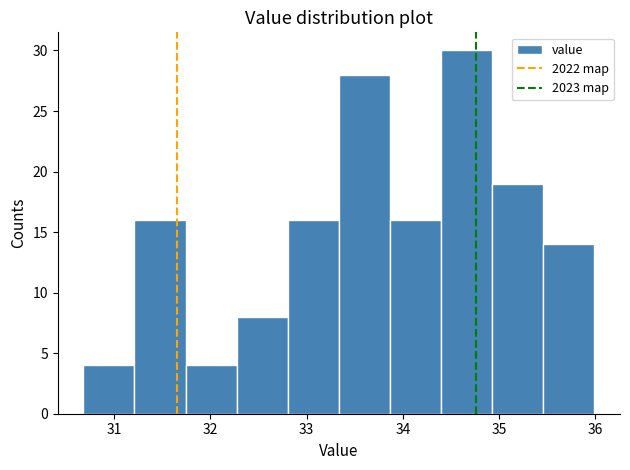

Reading left to right, list every bar in this chart as the range it spans on the x-axis followed by its height. Neither the bar edges nor the heights are printed on the chart, so give them approximately, as read against the axes.

30.7 to 31.2: 4
31.2 to 31.7: 16
31.7 to 32.3: 4
32.3 to 32.8: 8
32.8 to 33.3: 16
33.3 to 33.9: 28
33.9 to 34.4: 16
34.4 to 34.9: 30
34.9 to 35.5: 19
35.5 to 36.0: 14